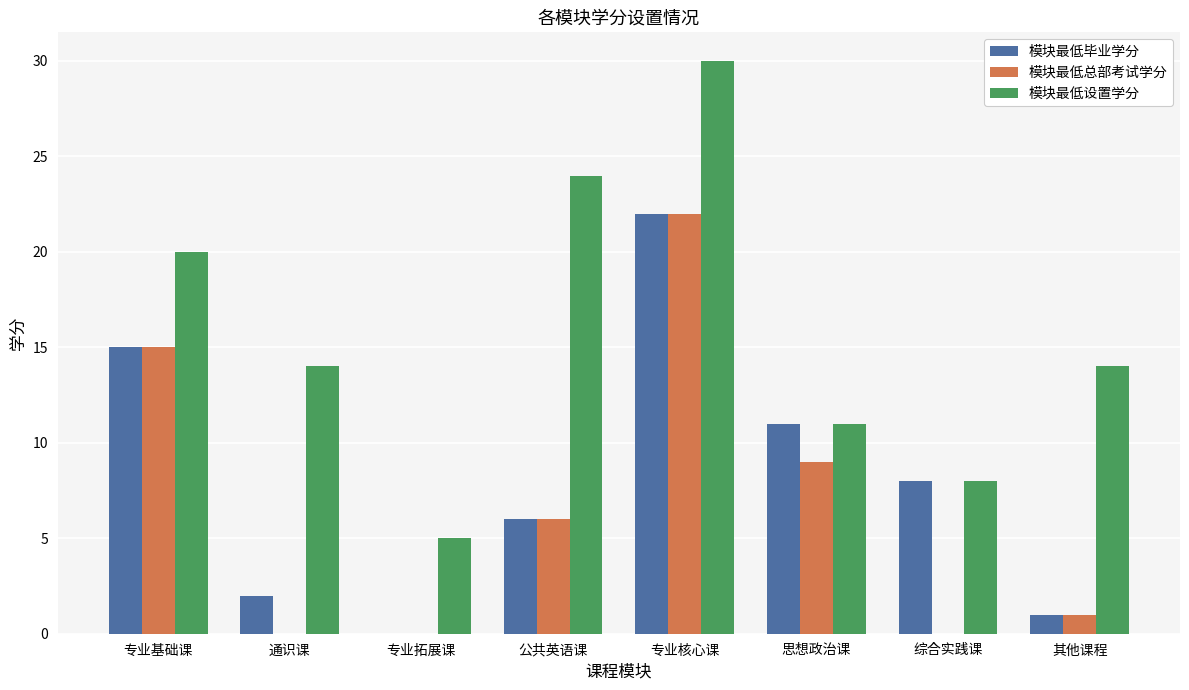

Is it true that 模块最低总部考试学分 equals 9 at 公共英语课?

False